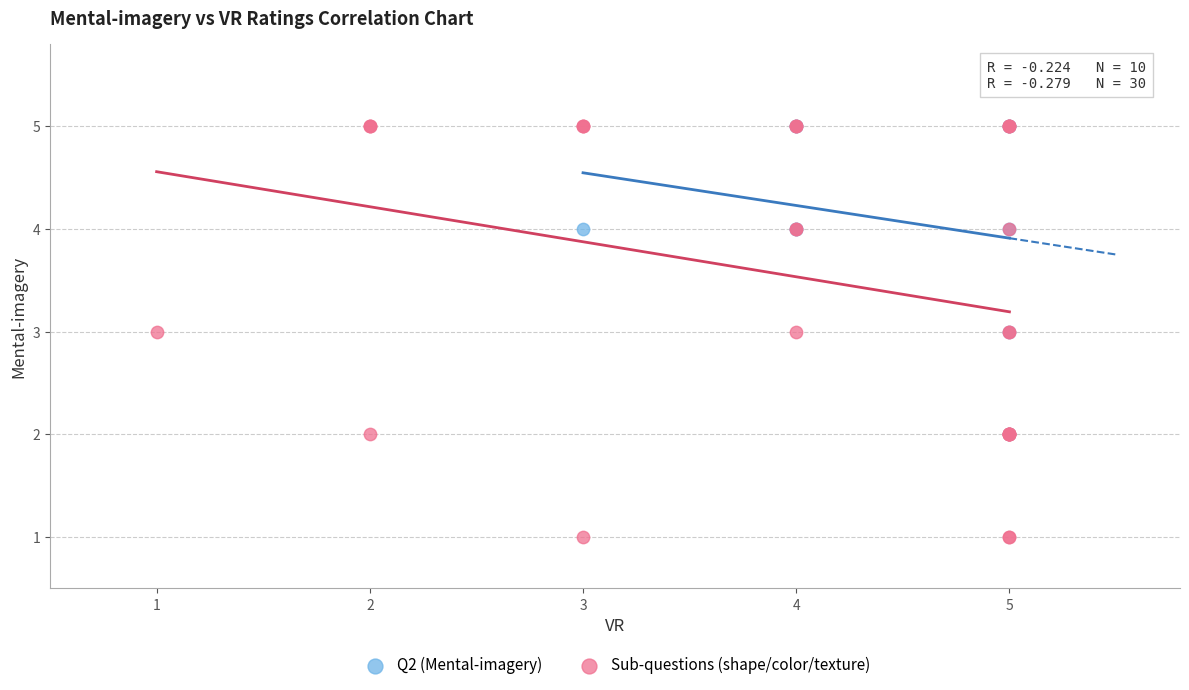

Which series reaches the minimum Y coordinate?

Sub-questions (shape/color/texture)